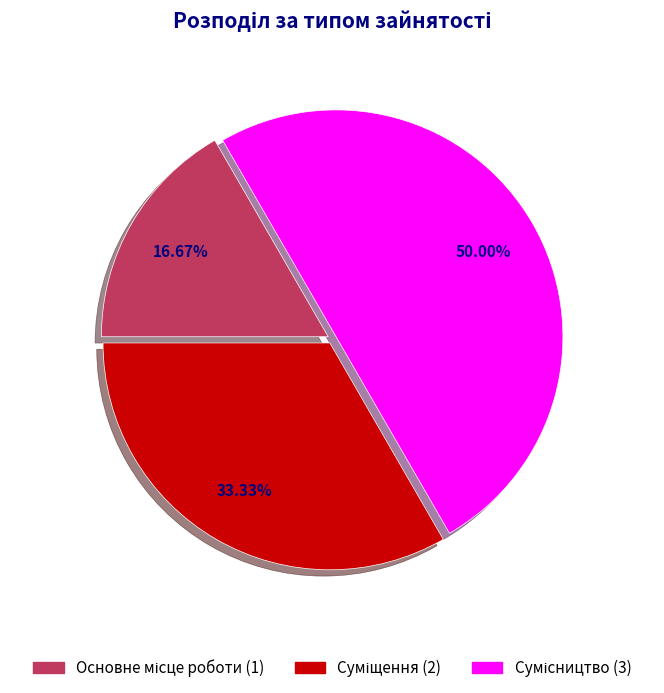

Do Суміщення and Основне місце роботи together represent more than half of the pie?

No